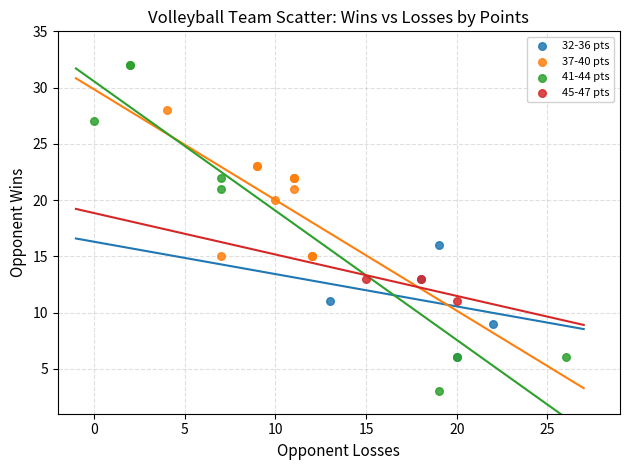

Which series has the largest Y range (max minus min)?

41-44 pts